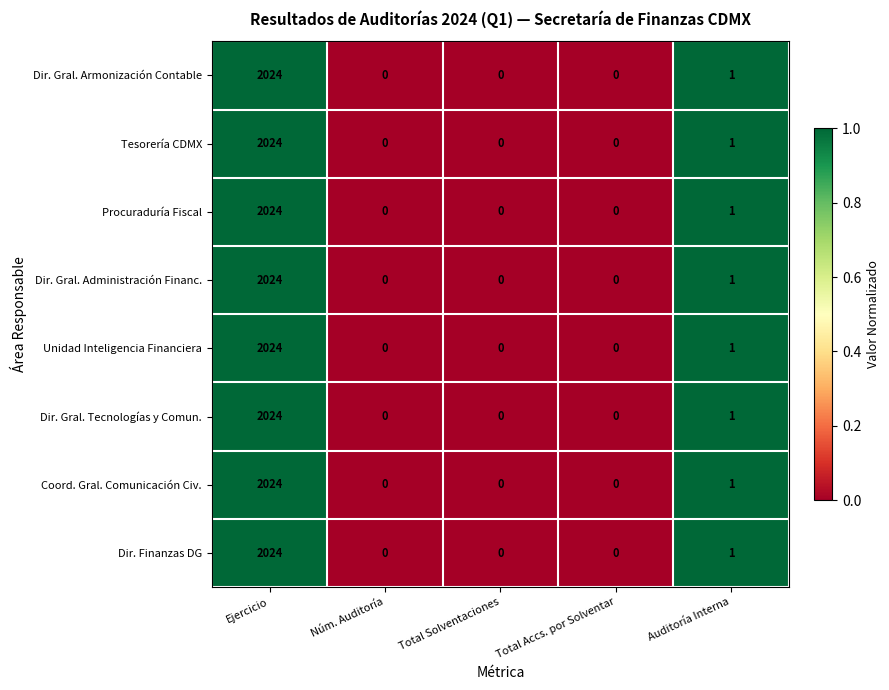

At which category does the chart reach its peak across all series?

Ejercicio